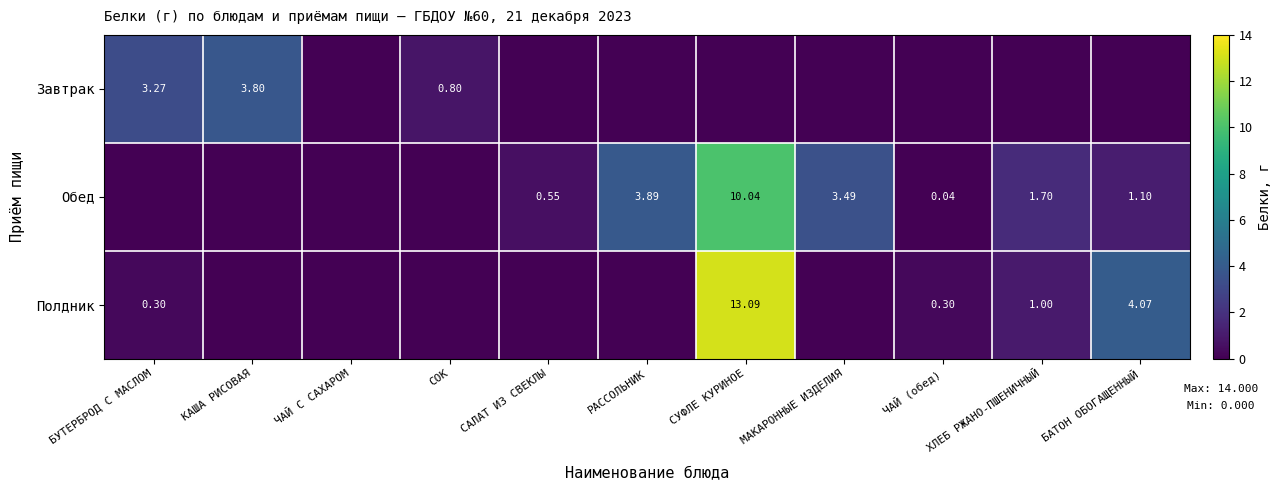

Rank the series at СОК from highest to lowest value.

Завтрак, Обед, Полдник